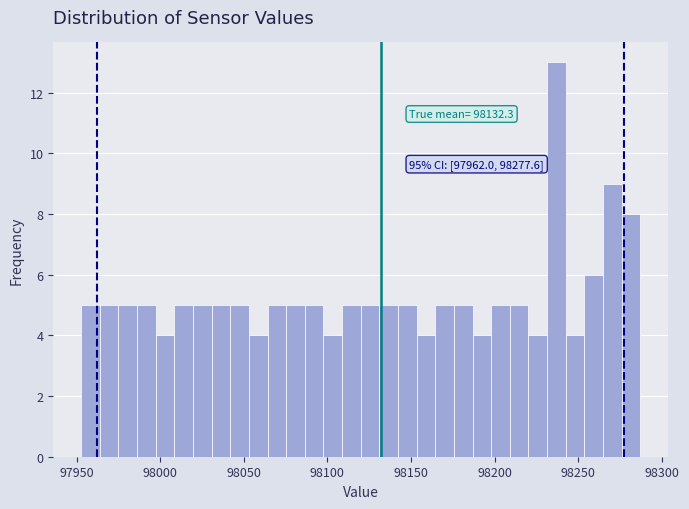

Around what value on the x-axis is the tallest bar? Give the approximate position of its centre, as read against the axis.

98235